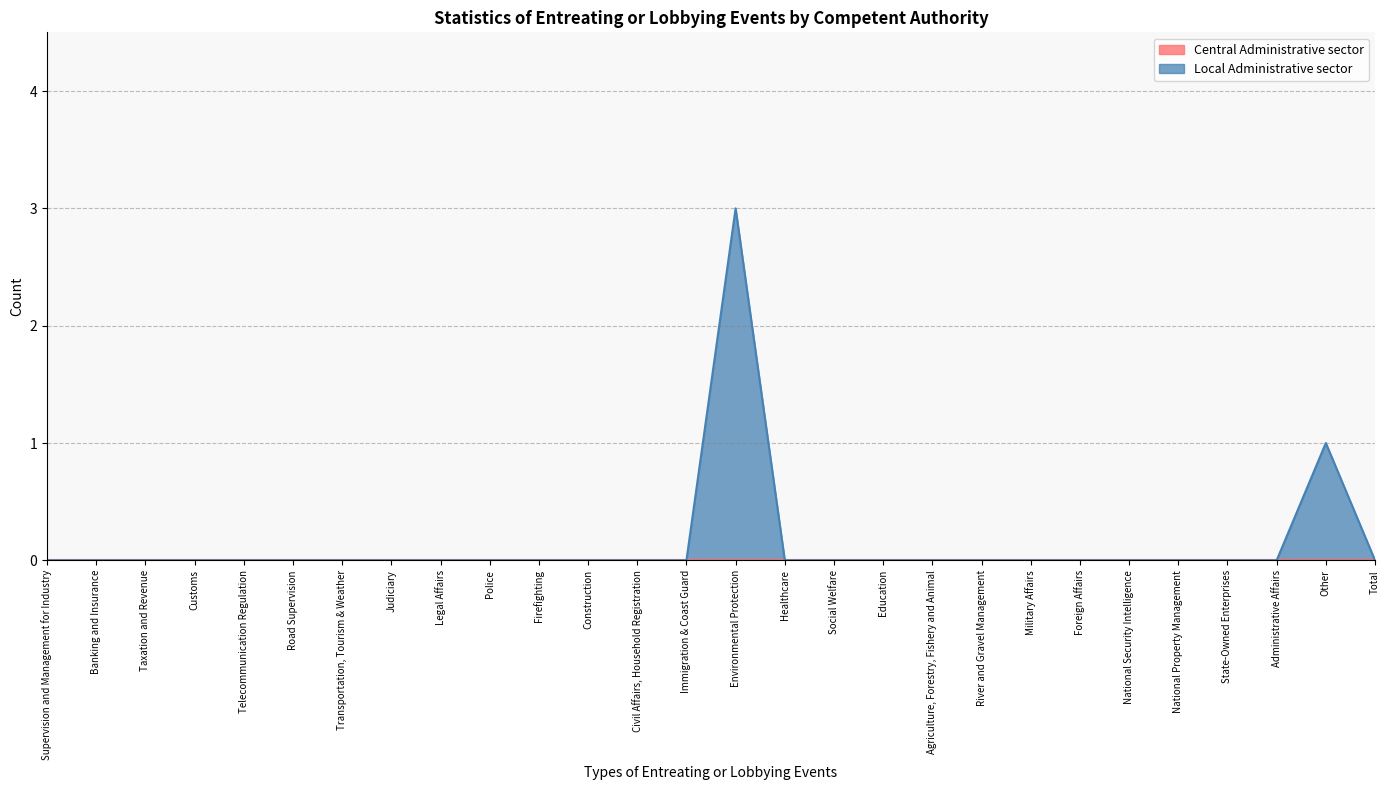

Rank the categories by value from lowest to highest.

Supervision and Management for Industry, Banking and Insurance, Taxation and Revenue, Customs, Telecommunication Regulation, Road Supervision, Transportation, Tourism & Weather, Judiciary, Legal Affairs, Police, Firefighting, Construction, Civil Affairs, Household Registration, Immigration & Coast Guard, Healthcare, Social Welfare, Education, Agriculture, Forestry, Fishery and Animal, River and Gravel Management, Military Affairs, Foreign Affairs, National Security Intelligence, National Property Management, State-Owned Enterprises, Administrative Affairs, Total, Other, Environmental Protection